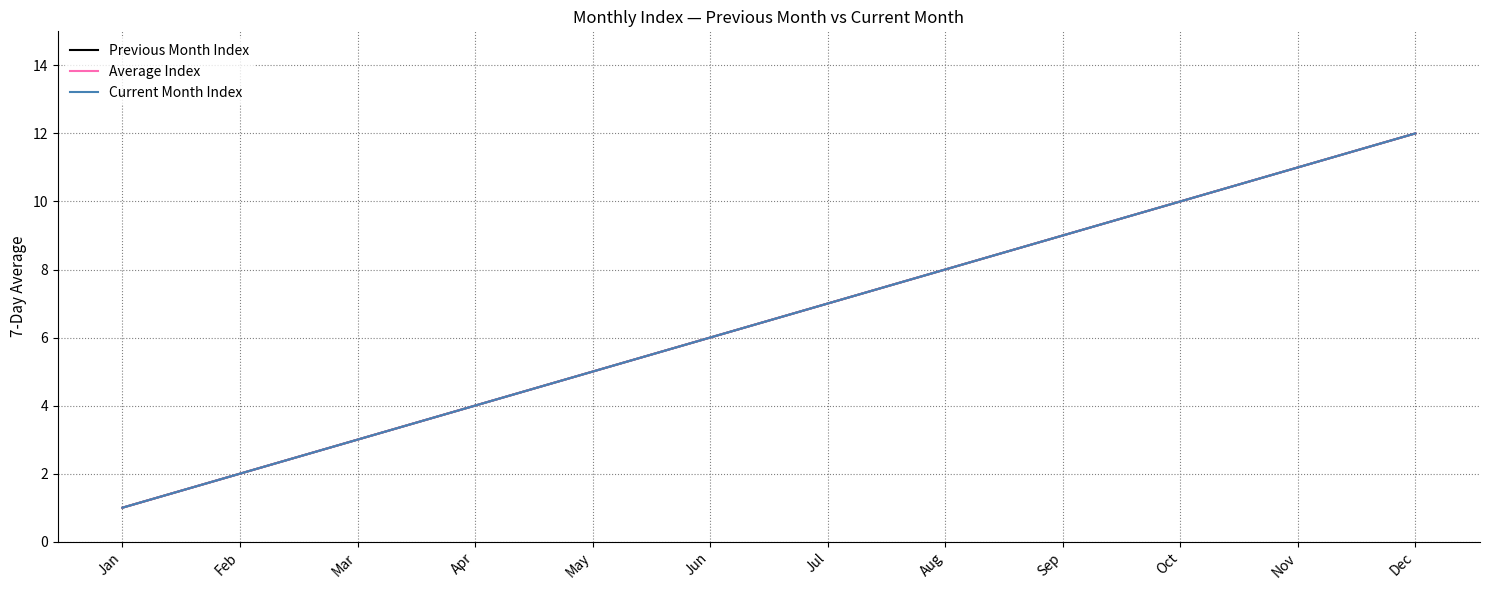

Does the chart have visible grid lines?

Yes